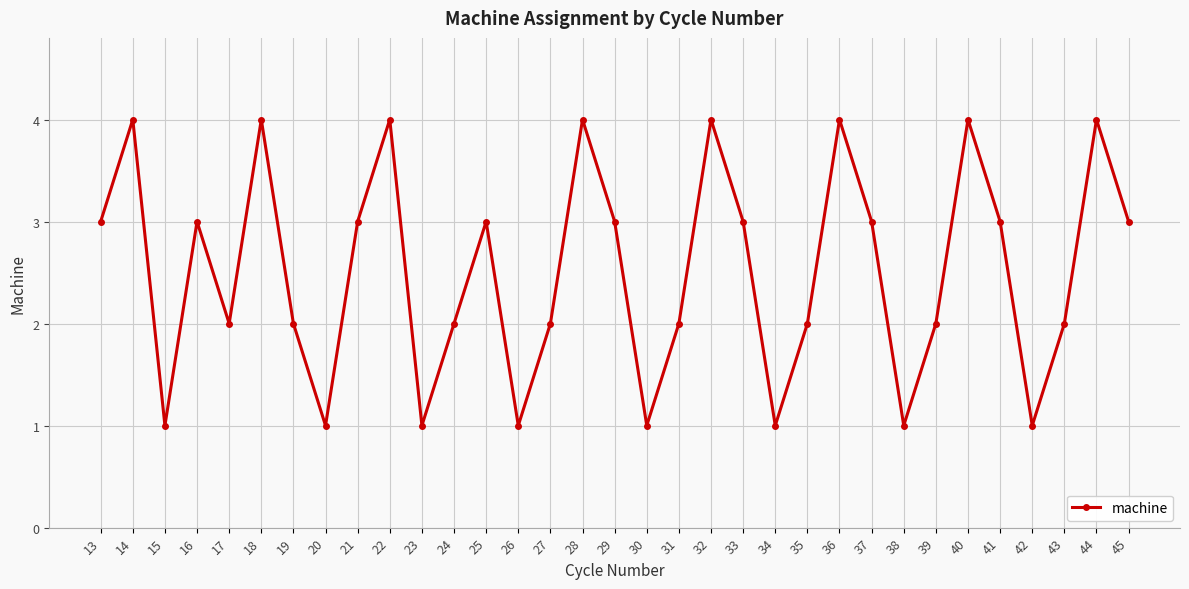

What is the greatest value displayed?

4